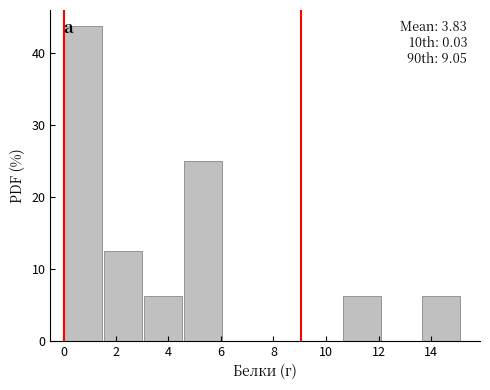

Which range on the x-axis has the tallest bar?

0.0 to 1.6